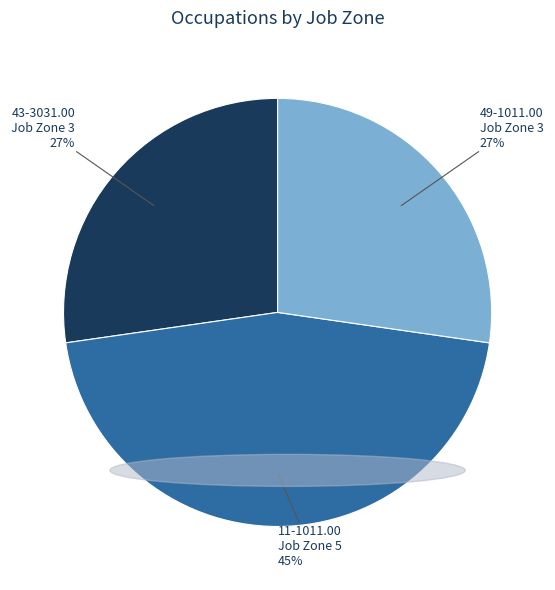

To the nearest percent, what is the average slice percentage?

33%